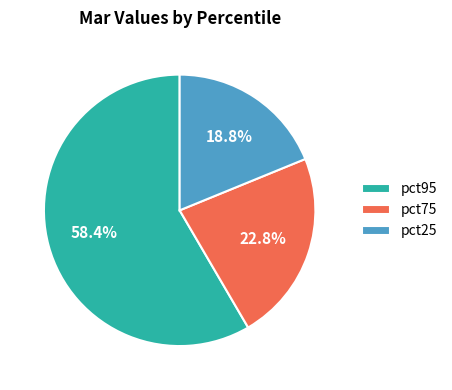

Is there a majority slice in this chart?

Yes